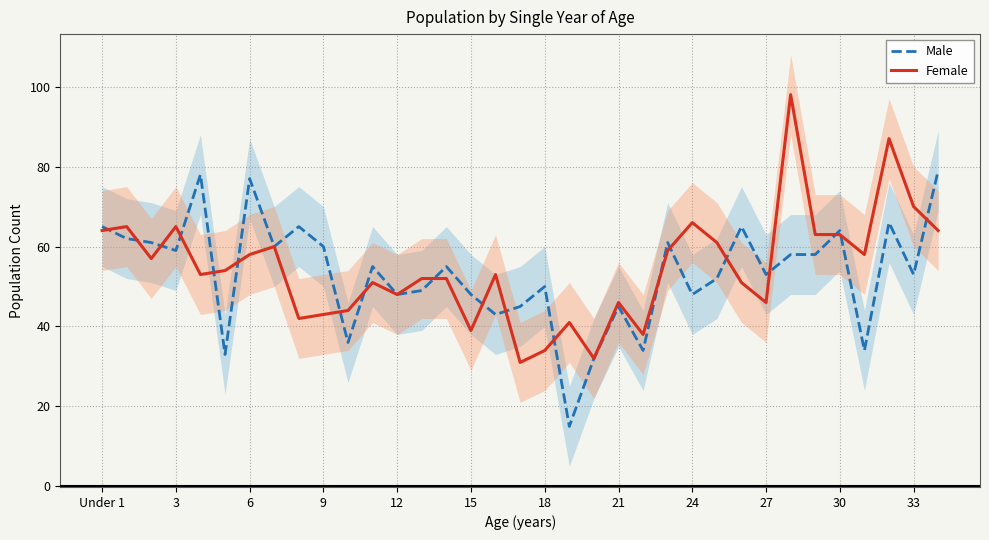

The Male series shows 19 at 31. True or false?

False